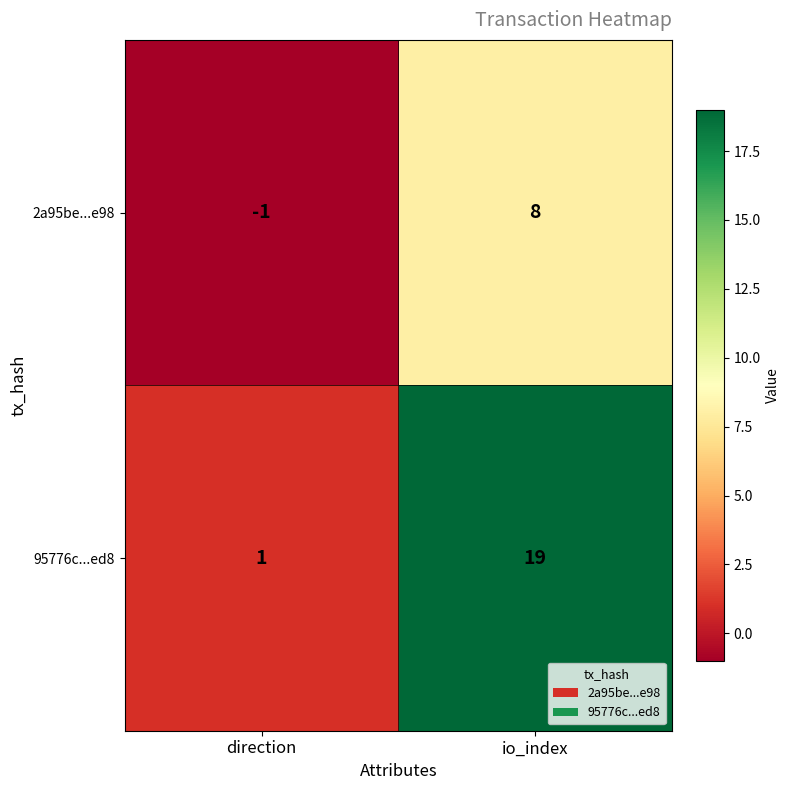

What is the sum of the 95776c...ed8 values at io_index and direction?

20